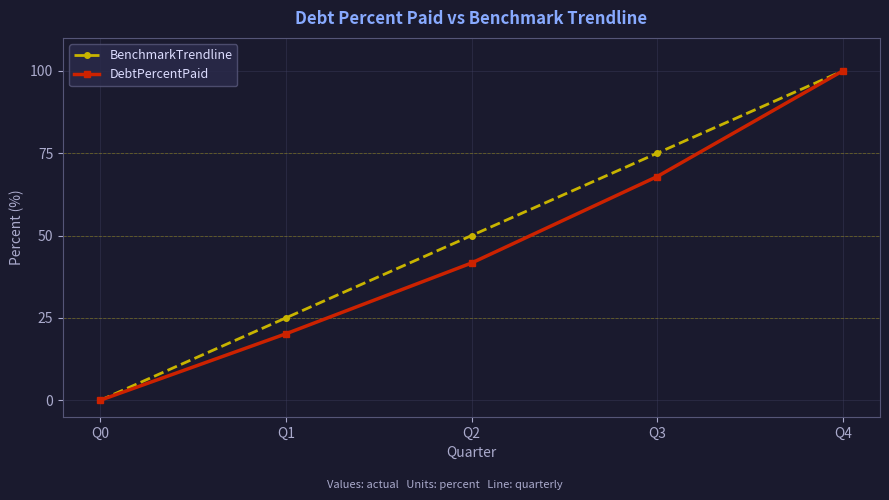

Rank the categories by BenchmarkTrendline value from highest to lowest.

Q4, Q3, Q2, Q1, Q0